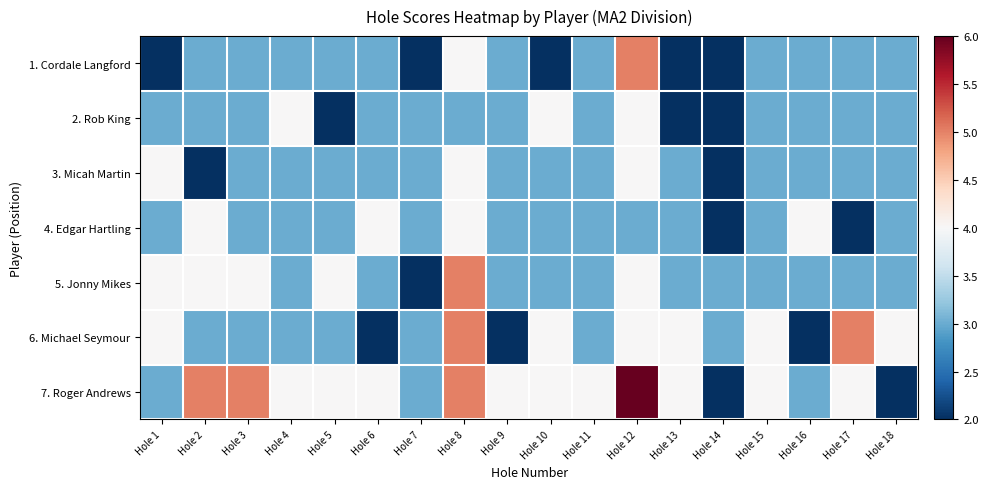

At which category is the sum across all series the highest?

Hole 8